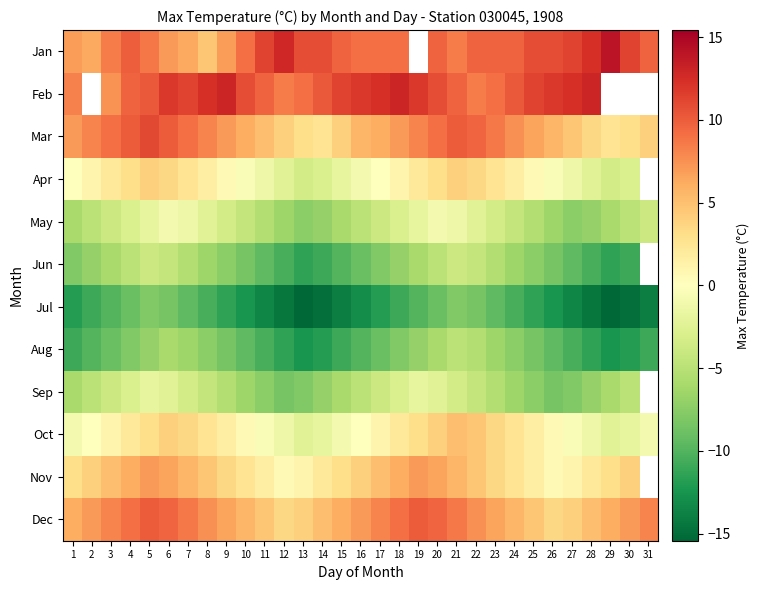

List the labels in order of May value, smallest first.

13, 27, 14, 28, 12, 26, 1, 15, 29, 11, 25, 2, 16, 30, 10, 24, 3, 17, 31, 9, 23, 4, 18, 8, 22, 5, 19, 7, 21, 6, 20